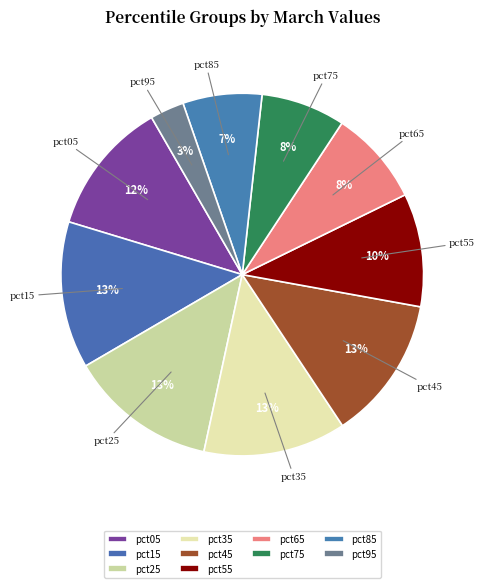

Is there a majority slice in this chart?

No